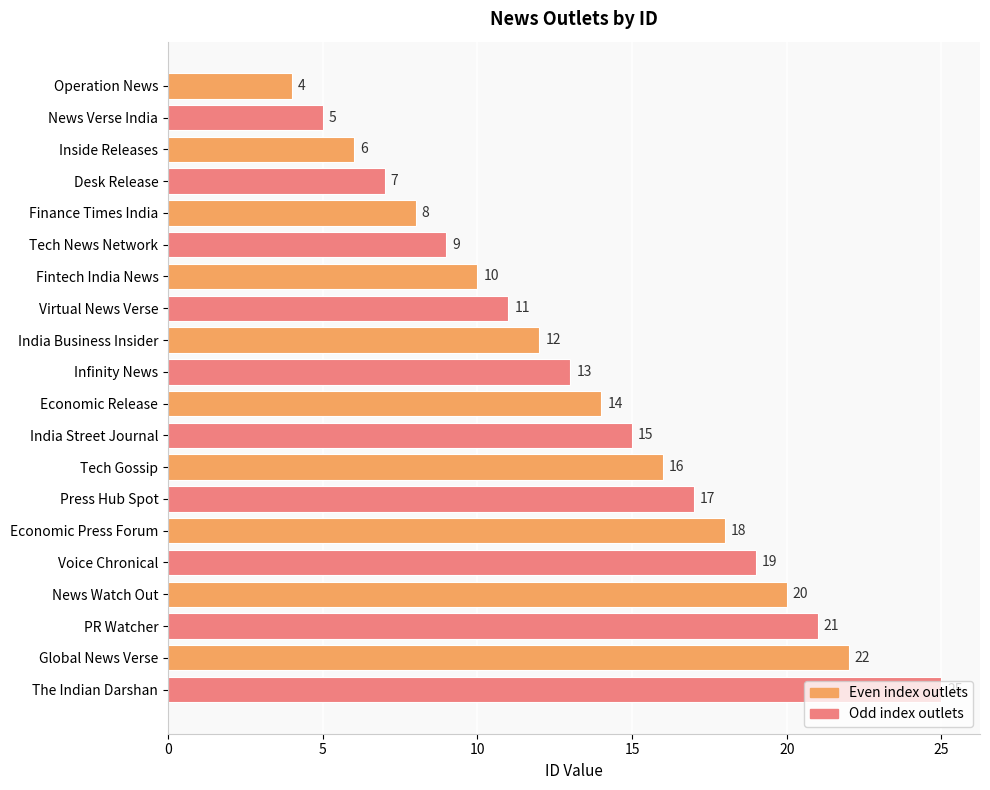

Is it true that the value at News Watch Out is 11?

False